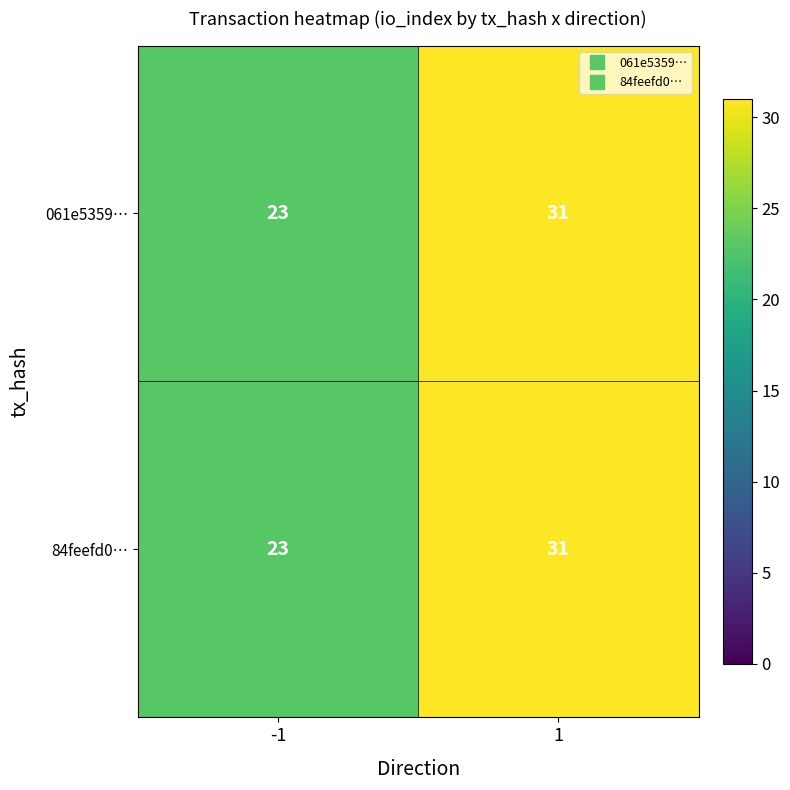

What is the difference between the maximum and minimum values in the 061e5359… series?

8